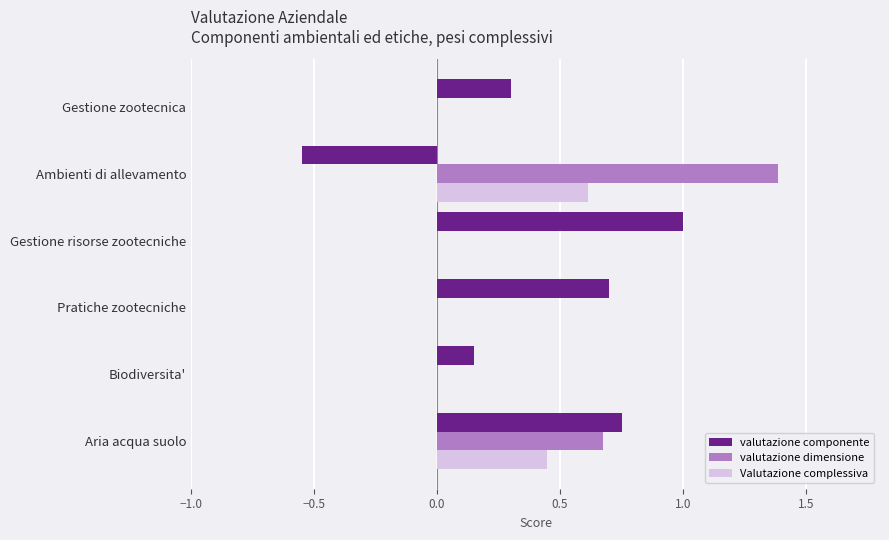

What is the total value across all series at Aria acqua suolo?

1.9